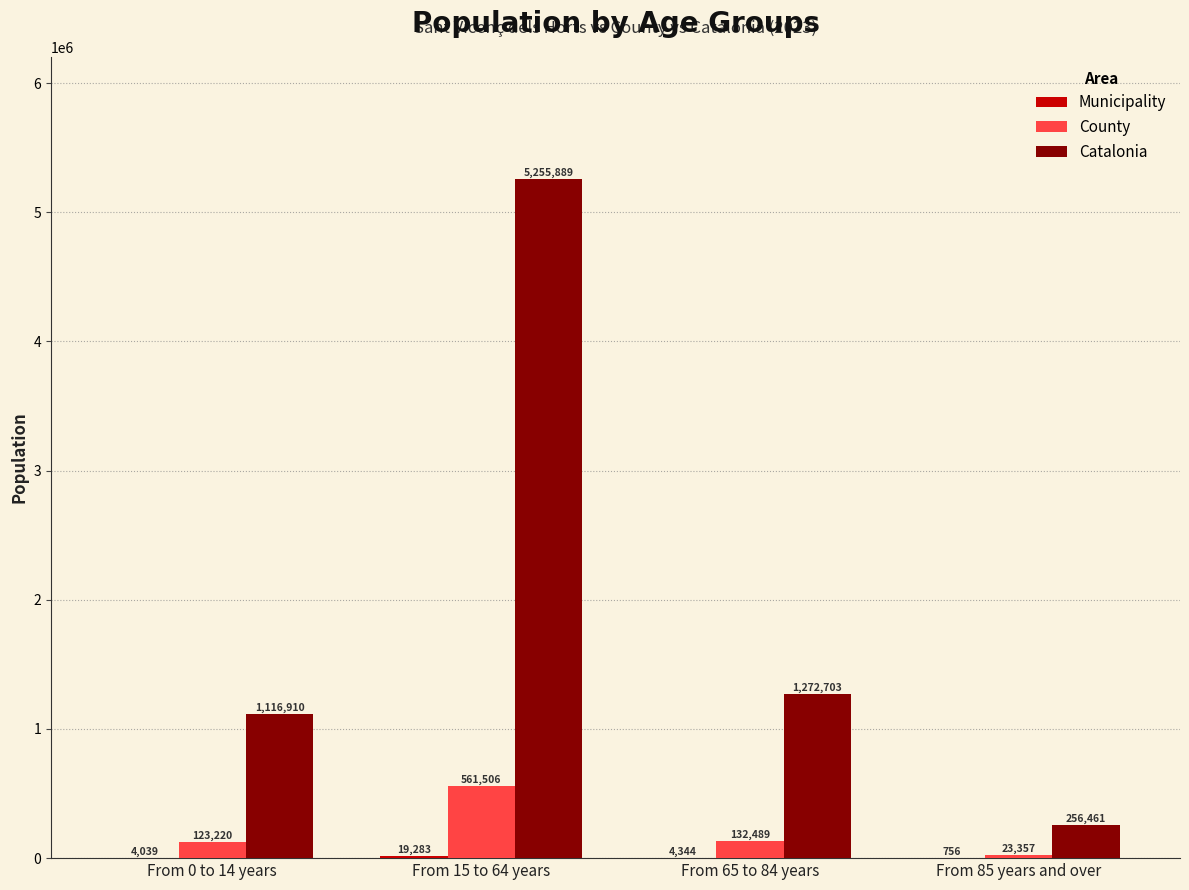

The value of Catalonia at From 65 to 84 years is 1840359. True or false?

False